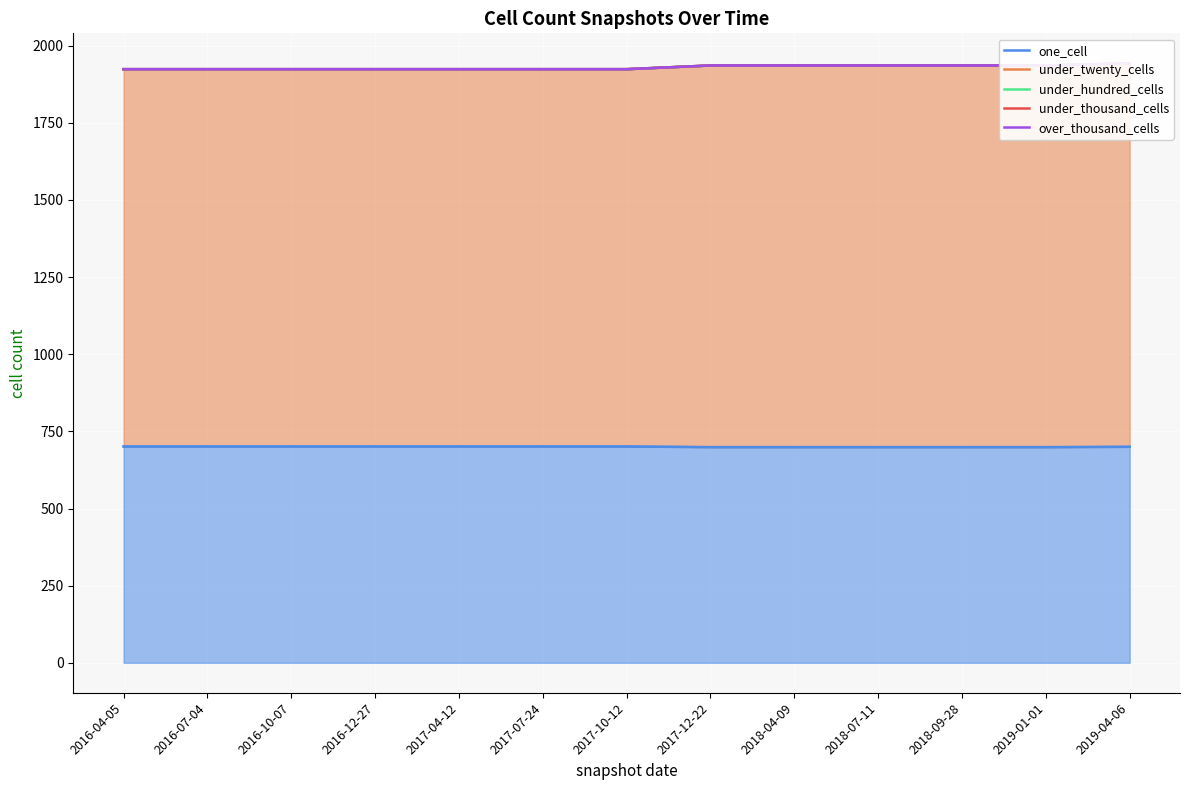

Reading left to right, list all the values displayed in this chart.

one_cell: 701	701	701	701	701	701	701	699	699	699	699	699	700
under_twenty_cells: 1924	1924	1924	1924	1924	1924	1924	1936	1936	1936	1936	1936	1943
under_hundred_cells: 1924	1924	1924	1924	1924	1924	1924	1936	1936	1936	1936	1936	1943
under_thousand_cells: 1924	1924	1924	1924	1924	1924	1924	1936	1936	1936	1936	1936	1943
over_thousand_cells: 1924	1924	1924	1924	1924	1924	1924	1936	1936	1936	1936	1936	1943